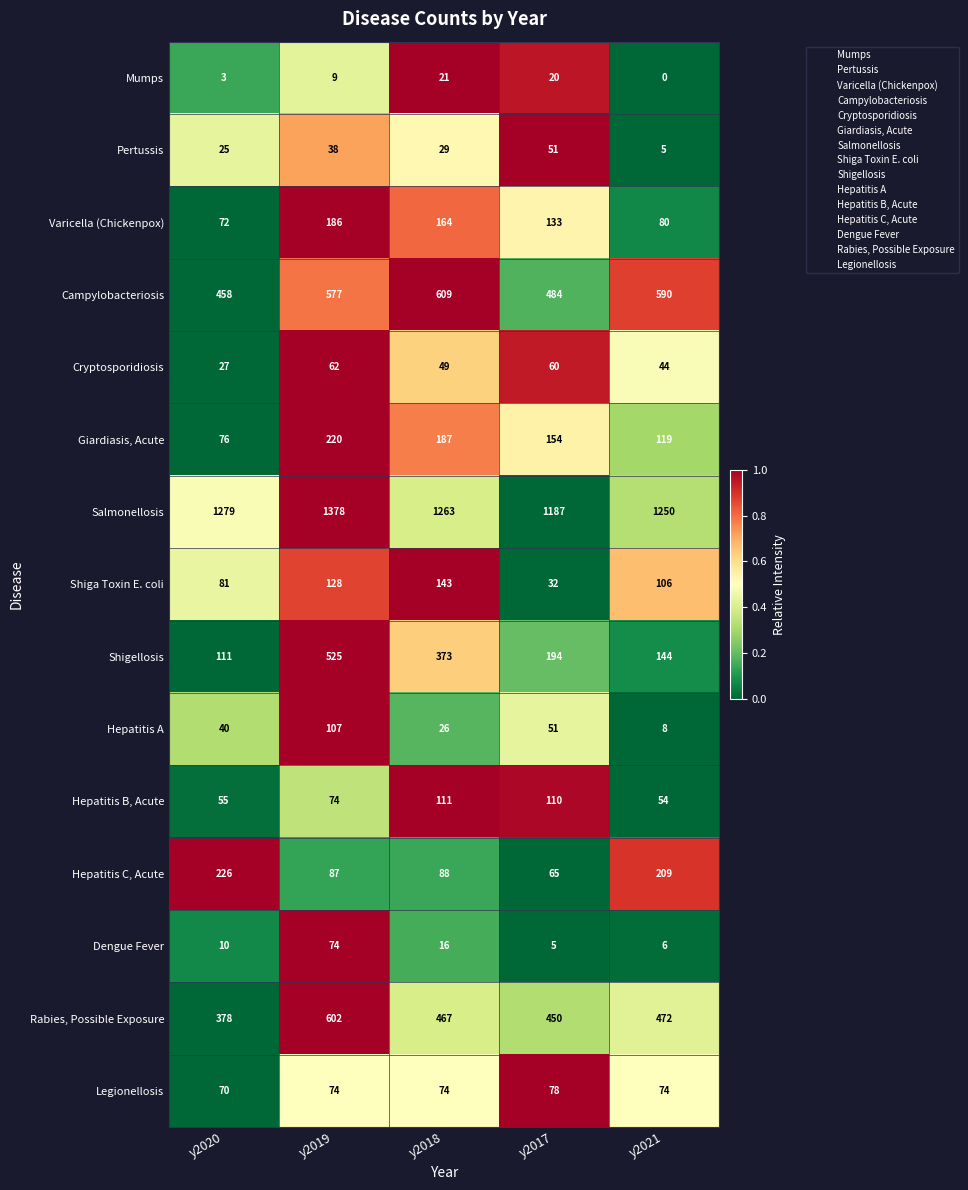

List the series in order of their peak value, highest first.

Salmonellosis, Campylobacteriosis, Rabies, Possible Exposure, Shigellosis, Hepatitis C, Acute, Giardiasis, Acute, Varicella (Chickenpox), Shiga Toxin E. coli, Hepatitis B, Acute, Hepatitis A, Legionellosis, Dengue Fever, Cryptosporidiosis, Pertussis, Mumps